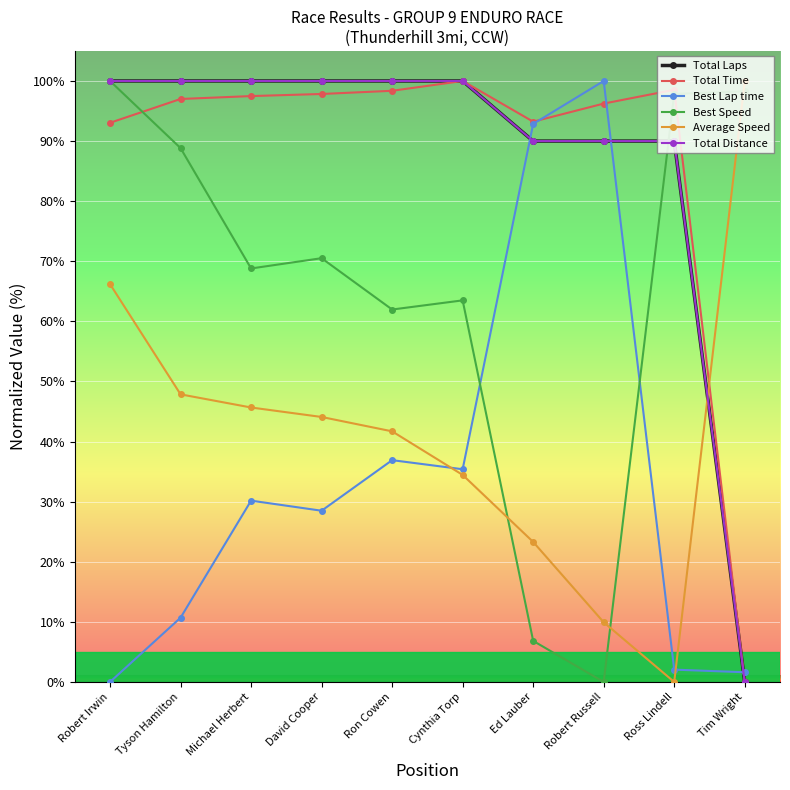

What is the total value across all series at Michael Herbert?

442.1